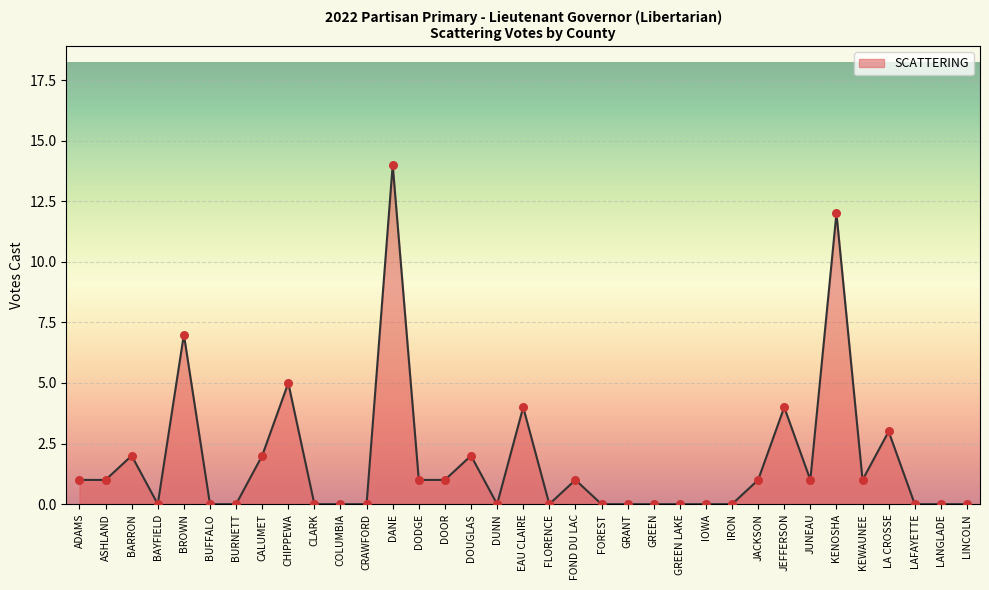

What is the change in value from DODGE to IOWA?

-1